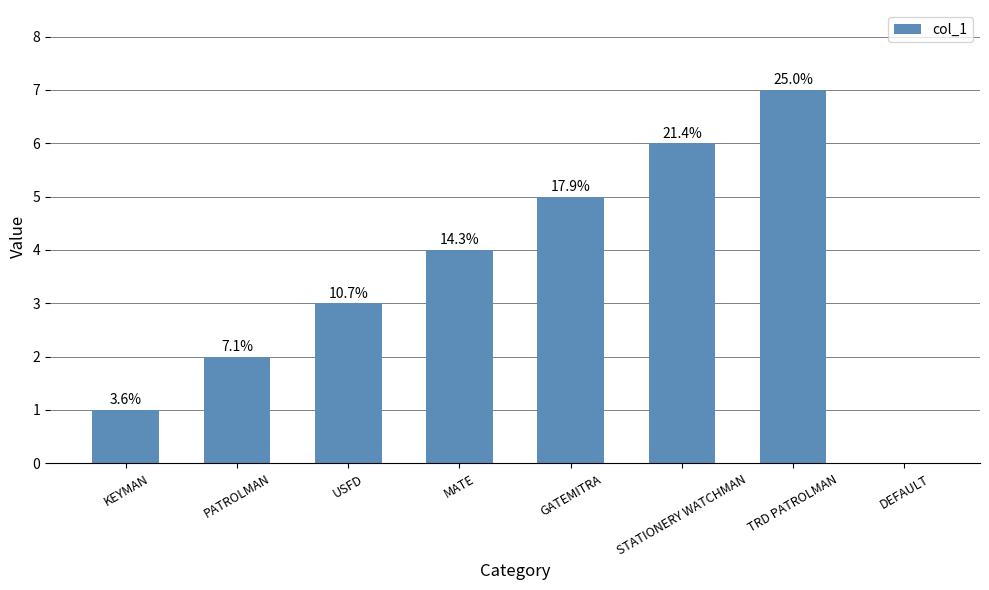

What is the sum of all values?

28